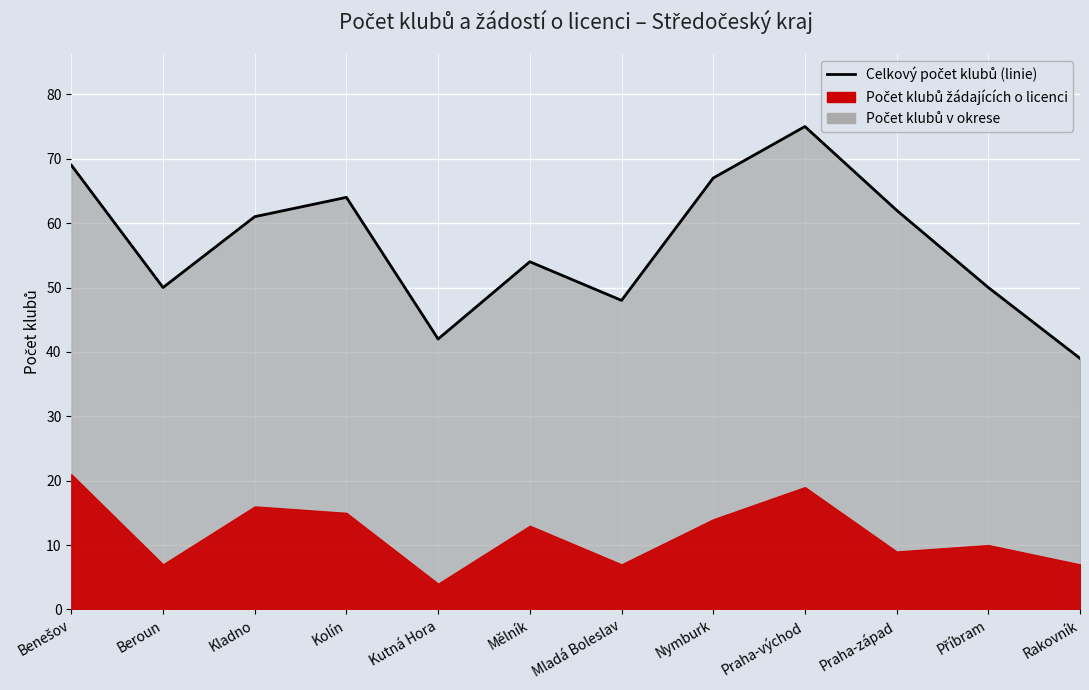

Rank the categories by value from lowest to highest.

Rakovník, Kutná Hora, Mladá Boleslav, Beroun, Příbram, Mělník, Kladno, Praha-západ, Kolín, Nymburk, Benešov, Praha-východ